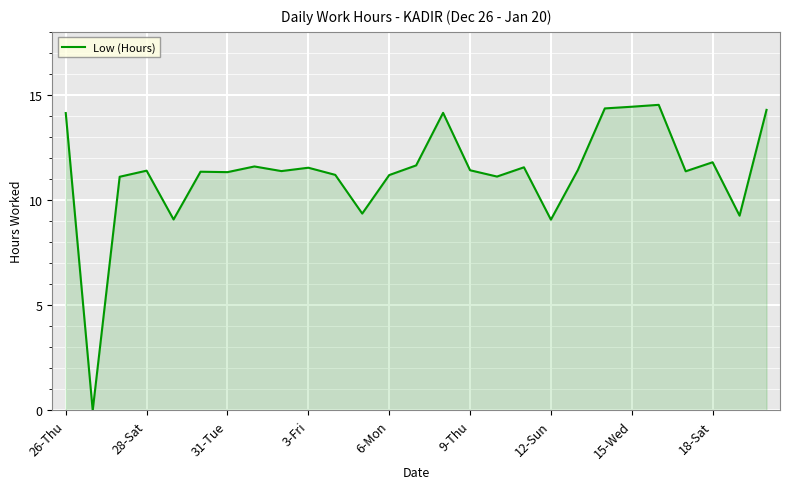

What is the greatest value displayed?

14.5